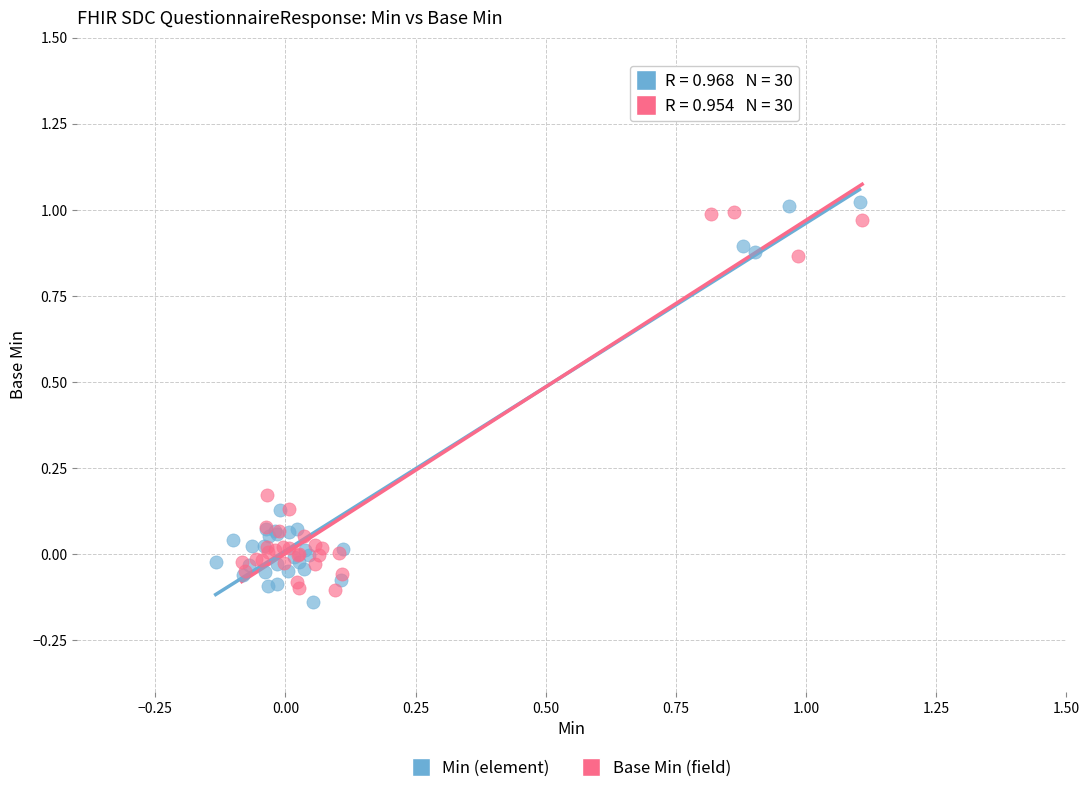

Which series contains the lowest Y value?

Min (element)